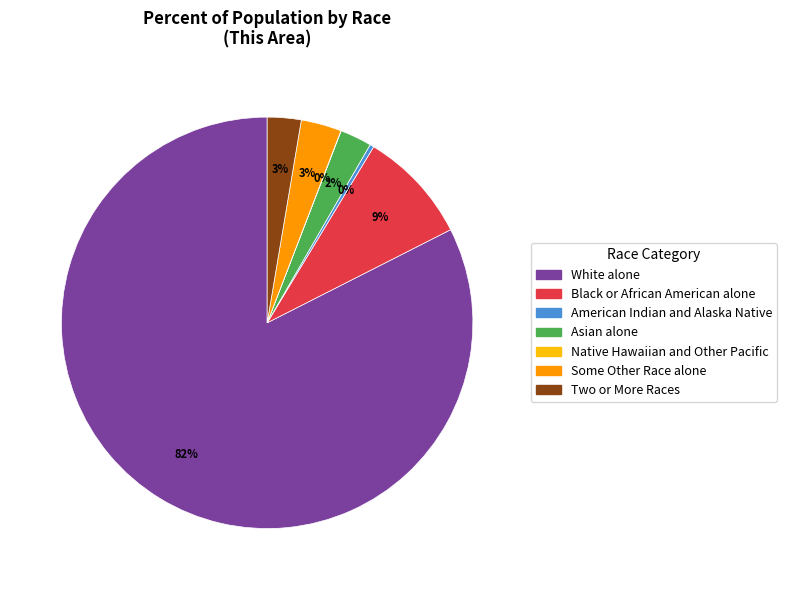

True or false: Asian alone accounts for 13% of the total.

False